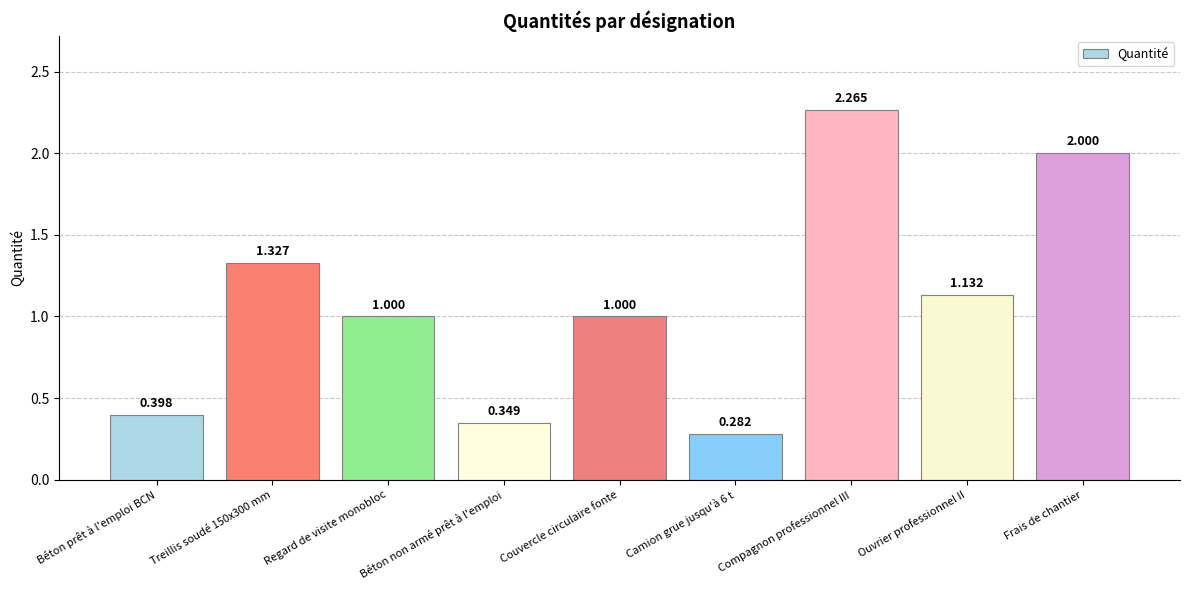

What is the label of the 6th bar from the right?

Béton non armé prêt à l'emploi